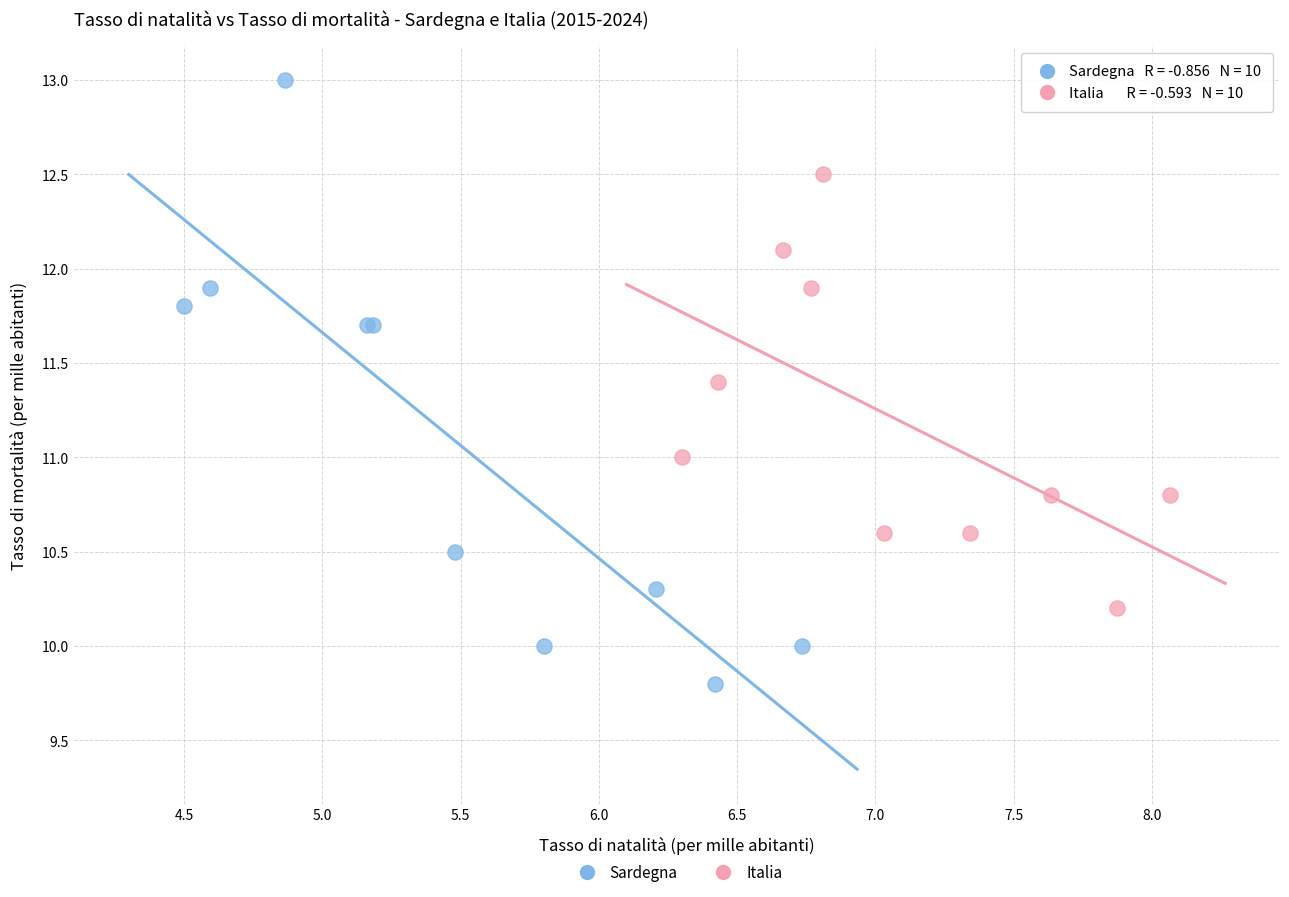

Which series contains the lowest Y value?

Sardegna